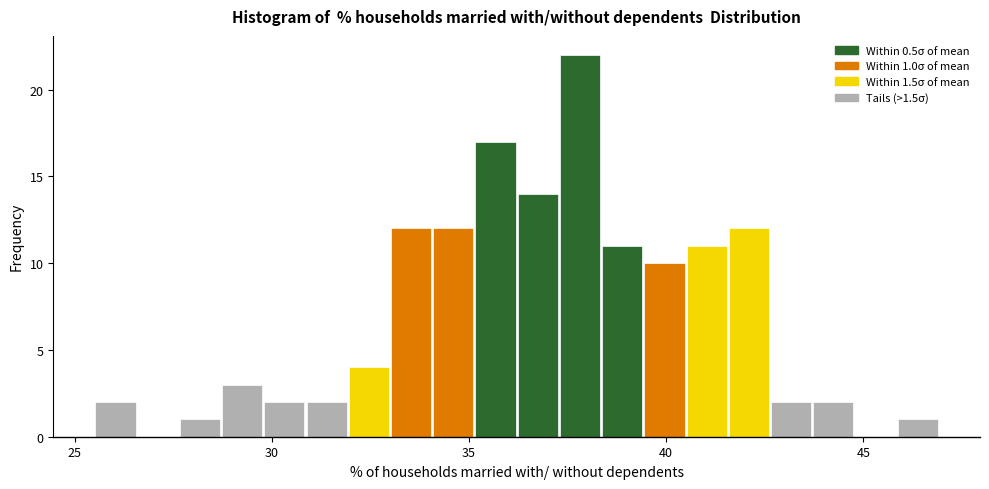

Around what value on the x-axis is the tallest bar? Give the approximate position of its centre, as read against the axis.

38.0